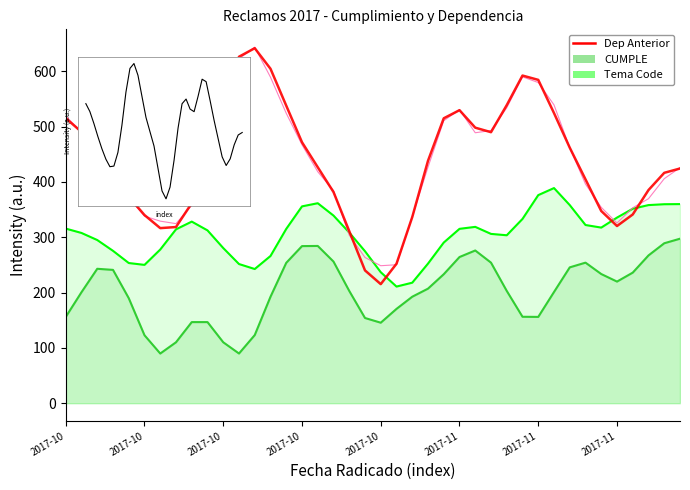

What is the maximum value shown in the chart?

643.8